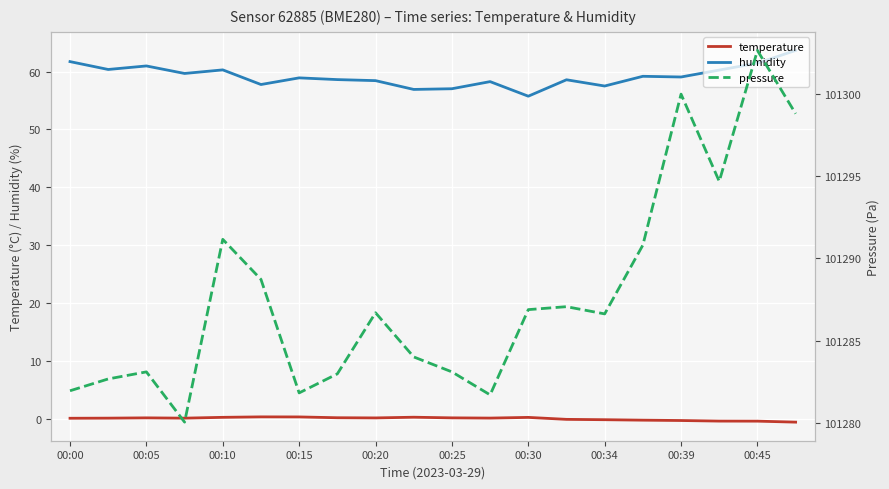

How many lines are shown in the chart?

3